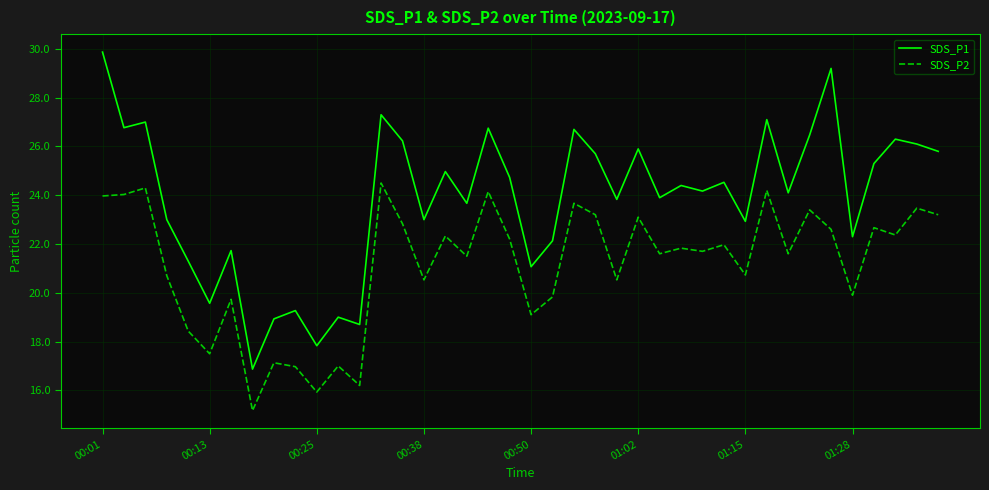

List the series in order of their peak value, lowest first.

SDS_P2, SDS_P1